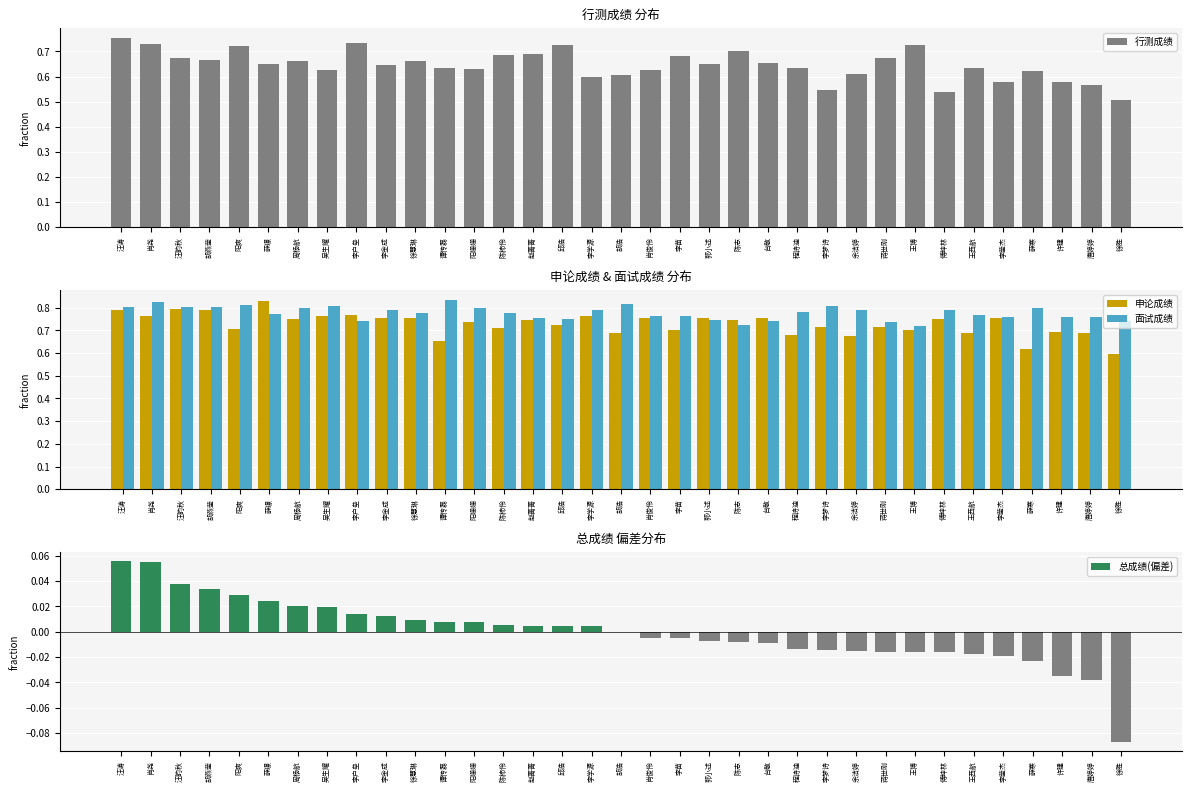

What is the spread (max minus min) of values at 周杨航?

0.8